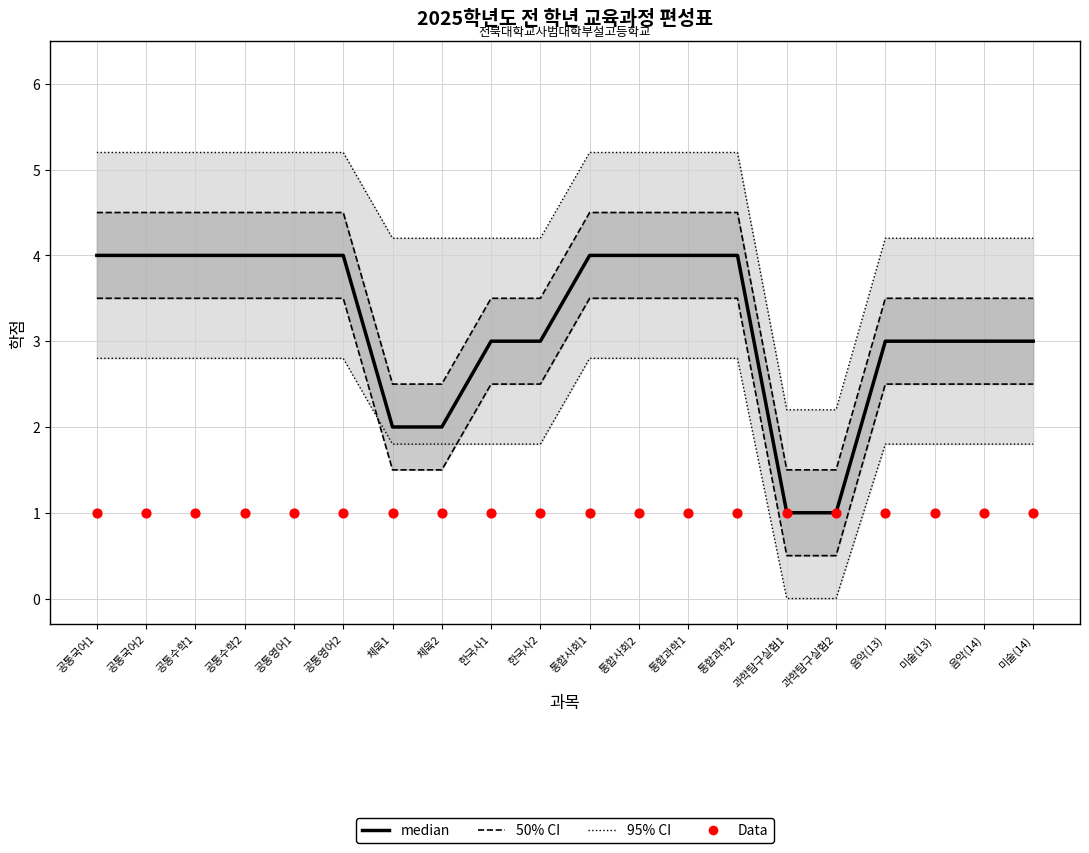

Which series has the widest spread of Y values?

95% CI